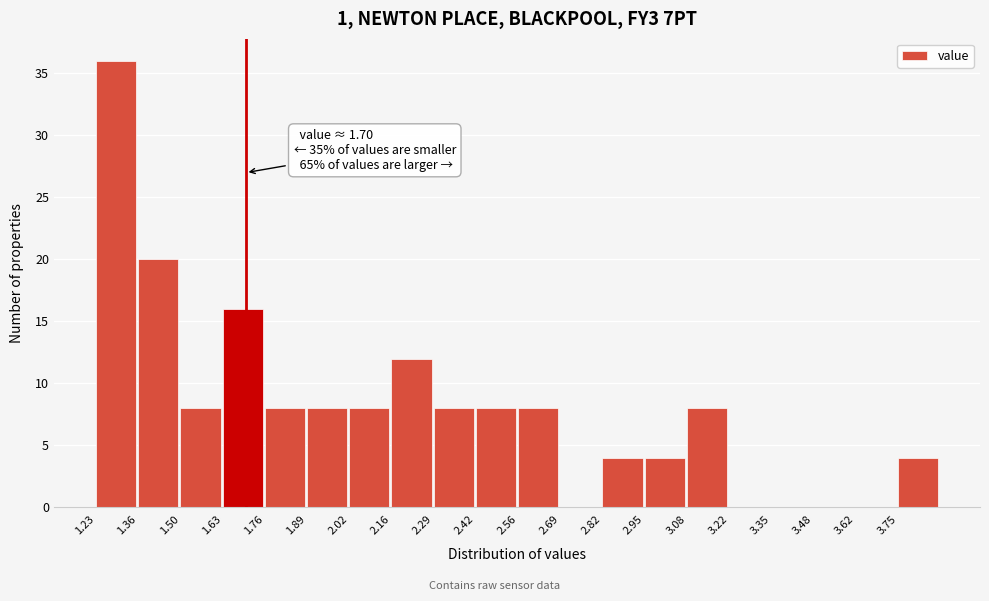

Over which range of the x-axis is the bar tallest?

1.24 to 1.36